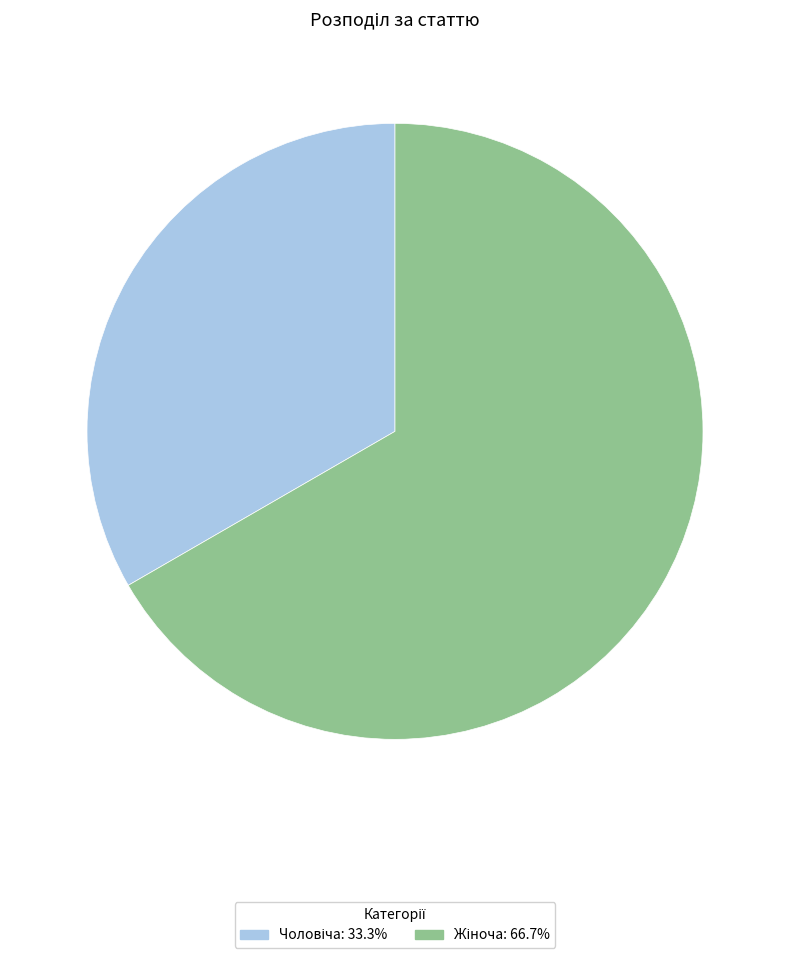

Count the number of slices in the pie.

2